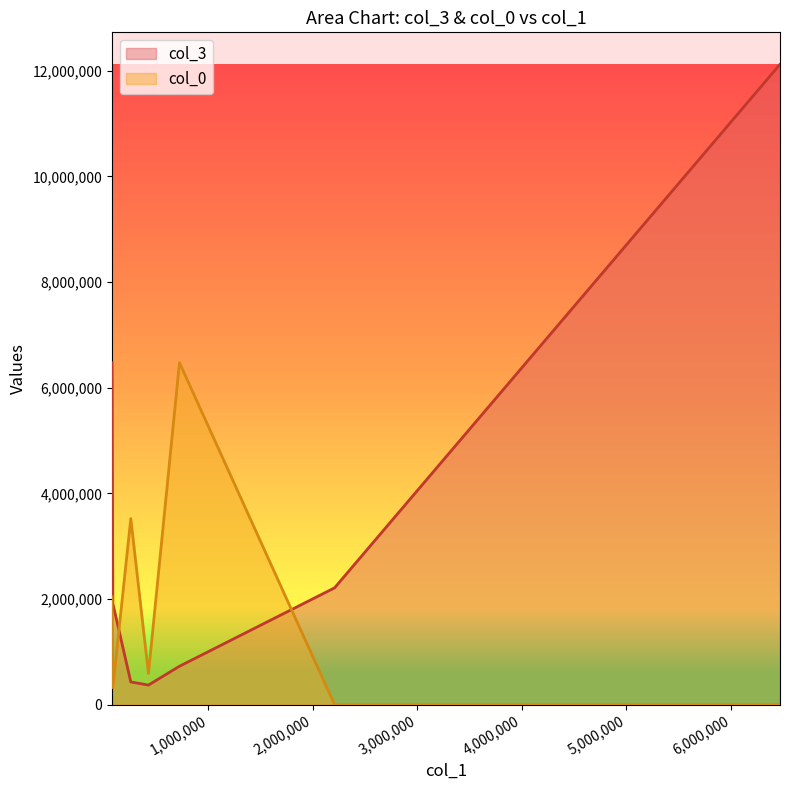

List the series in order of their overall mean, highest first.

col_3, col_0